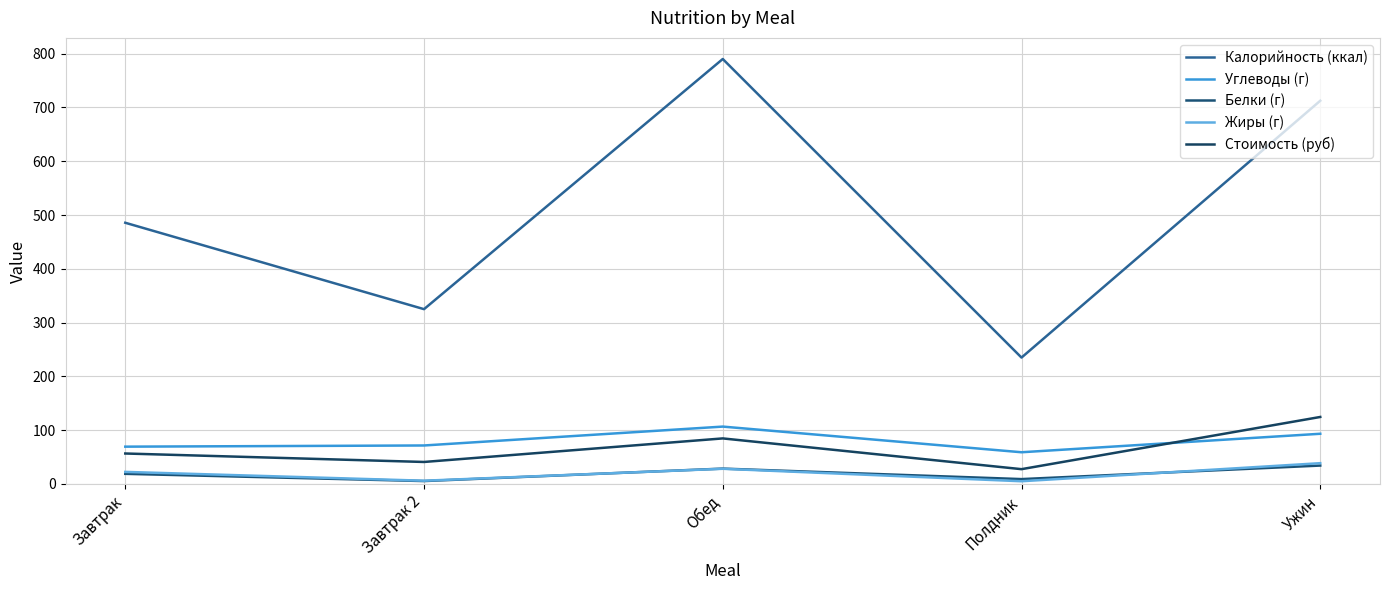

Is the value of Калорийность (ккал) at Полдник greater than the value of Стоимость (руб) at Обед?

Yes